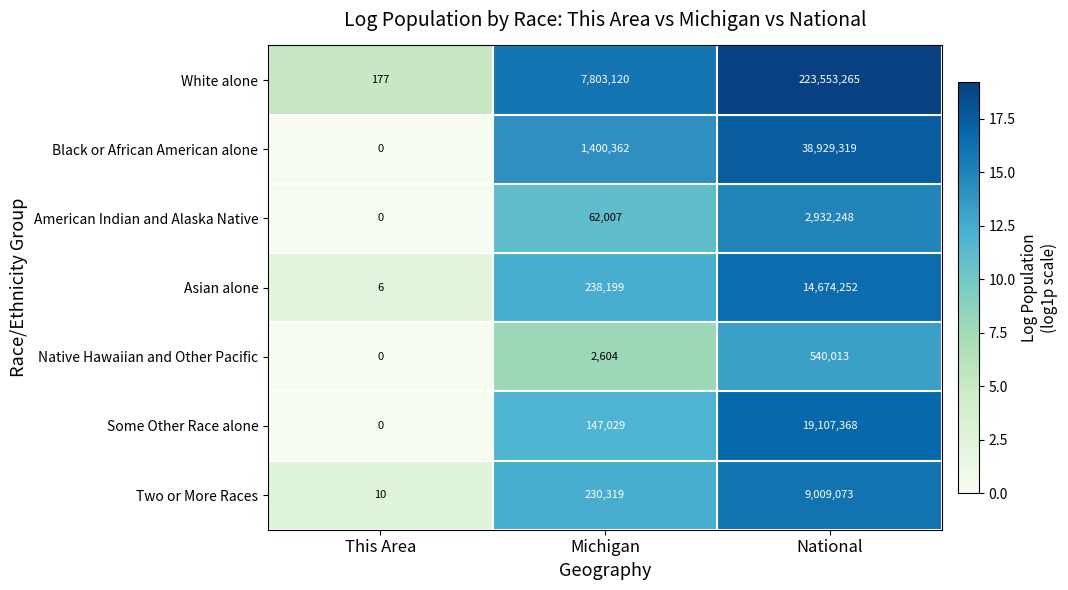

How many values in the Black or African American alone series are below 1400362?

1